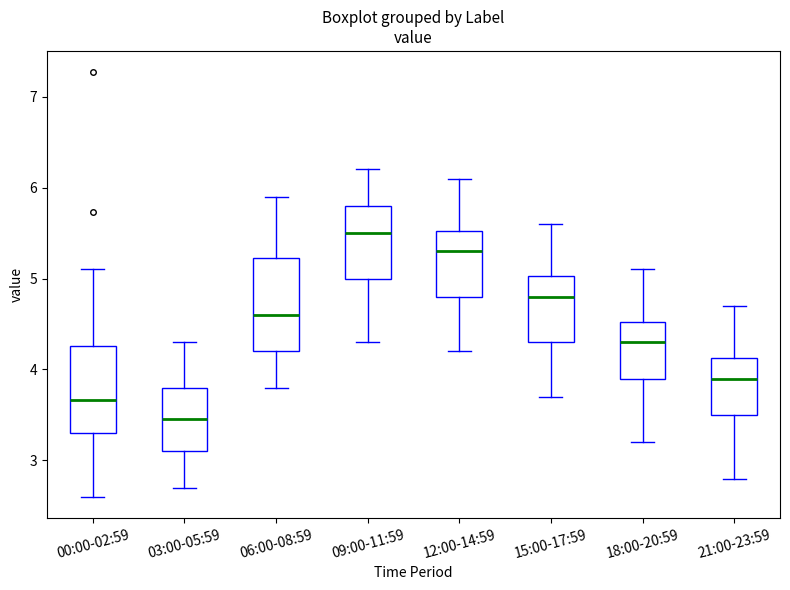

Where is the upper edge of the box for 06:00-08:59 on the y-axis? The values are not printed on the chart, so give them approximately, as read against the axis.

5.2